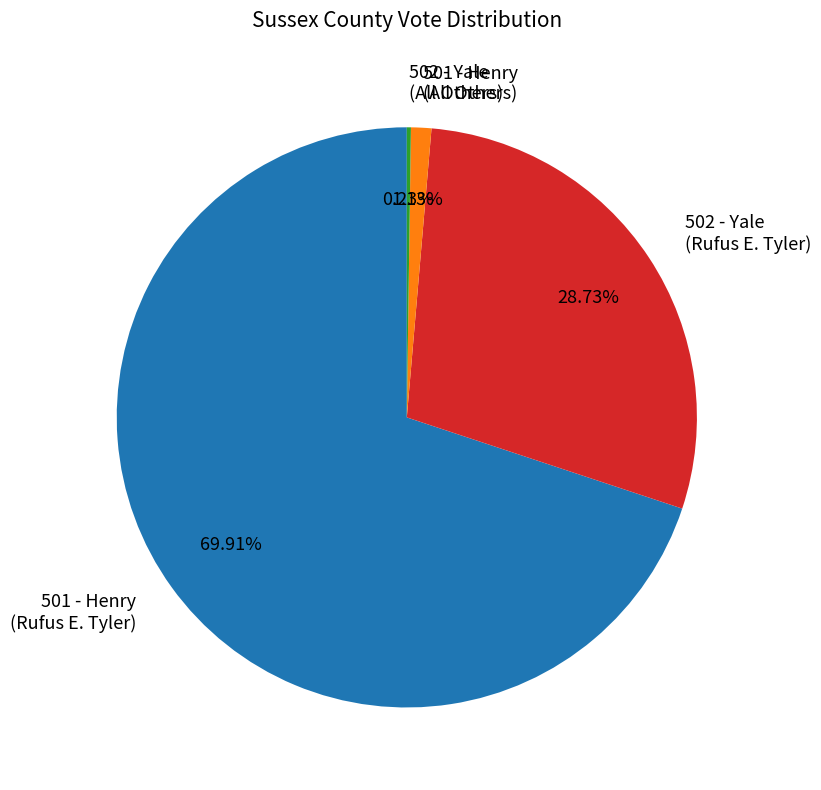

Does 501 - Henry (Rufus E. Tyler) account for over 50% of the chart?

Yes